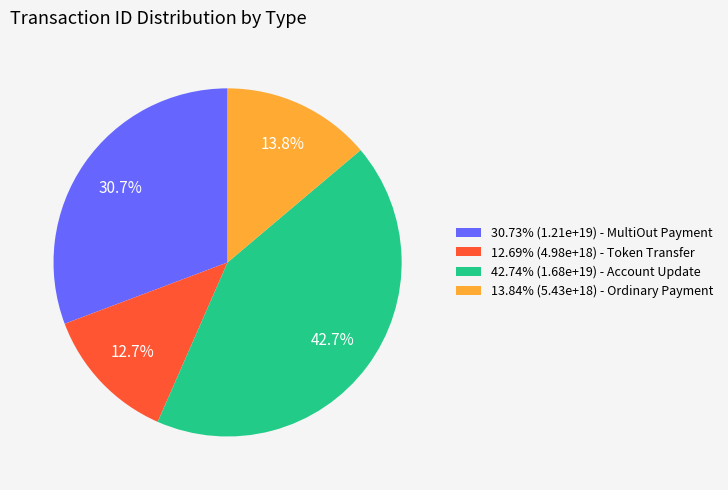

Is there any slice that represents more than half of the pie?

No